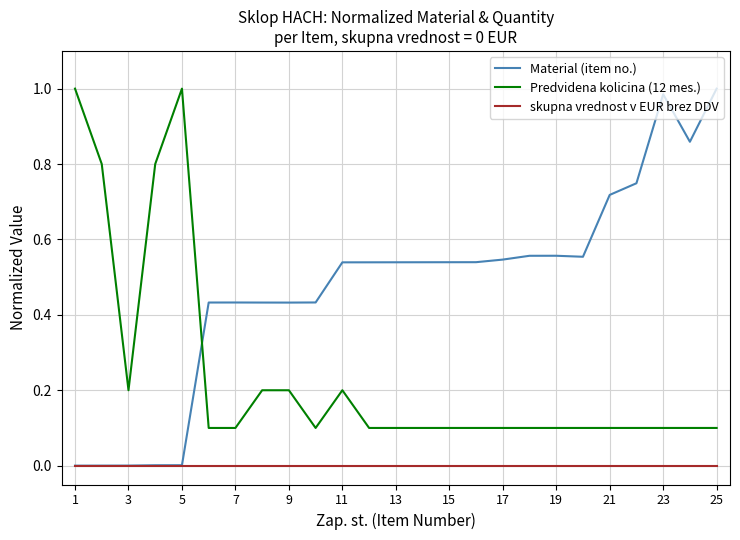

True or false: skupna vrednost v EUR brez DDV and Predvidena kolicina (12 mes.) cross at least once.

False